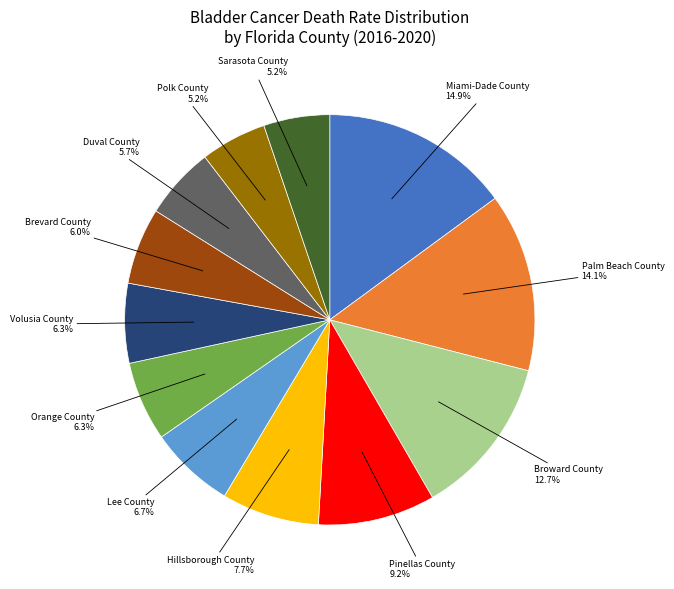

What percentage is the Pinellas County slice, to the nearest percent?

9%